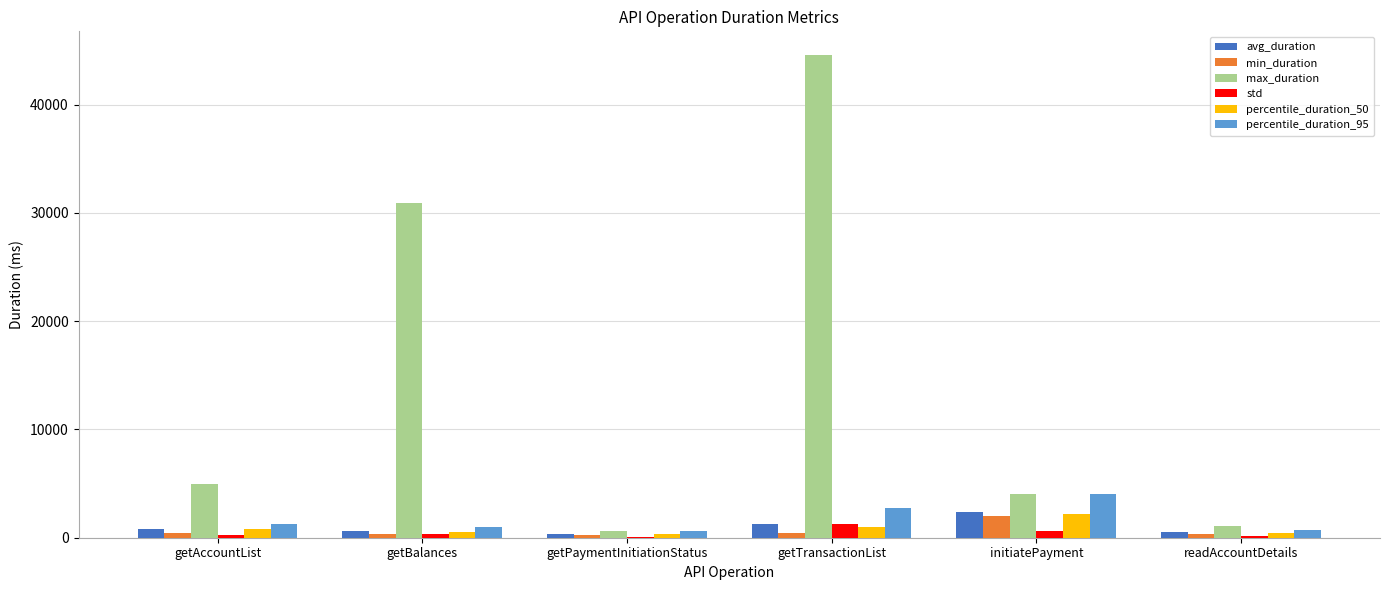

What is the total value across all series at getAccountList?

8460.8